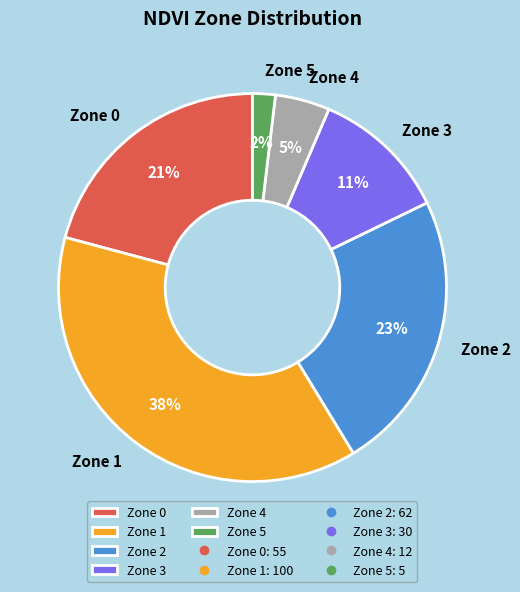

What is the ratio of the value at Zone 5 to the value at Zone 4?

0.4